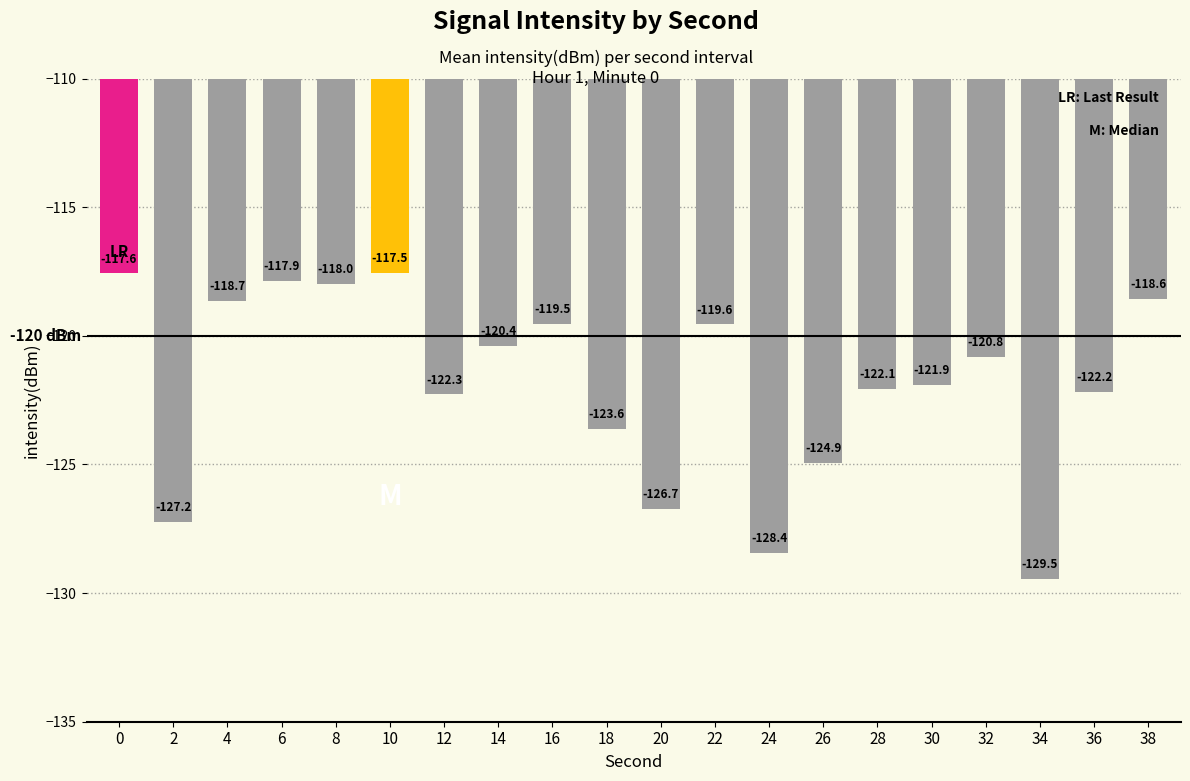

What is the value of the 19th bar from the left?

-122.2